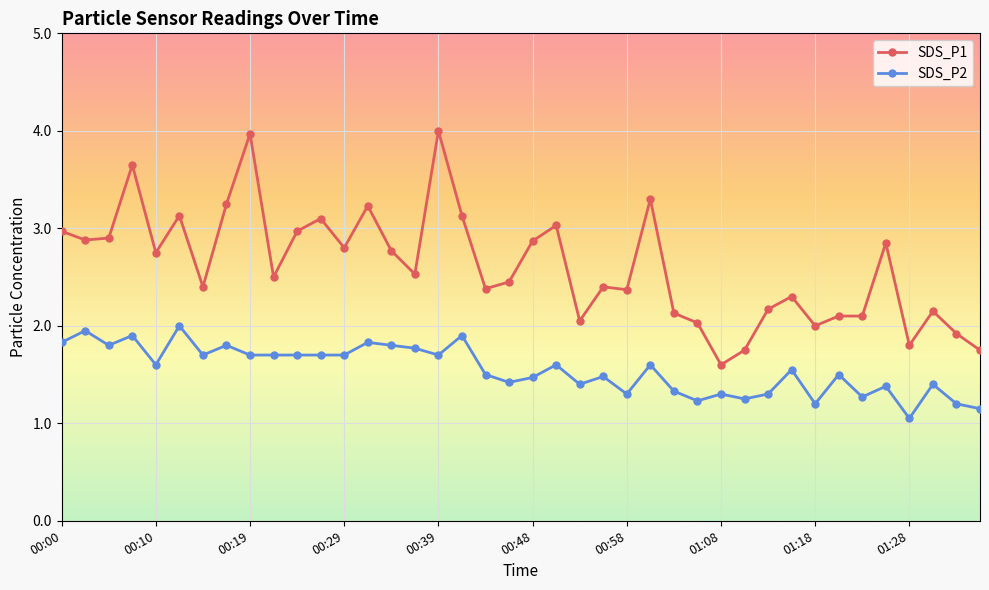

Which series has the largest range (max minus min)?

SDS_P1